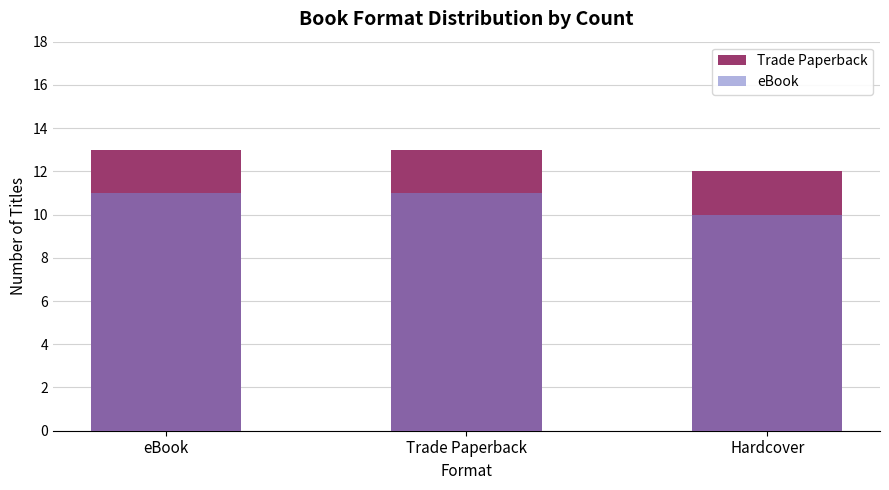

How many series are shown in this chart?

2